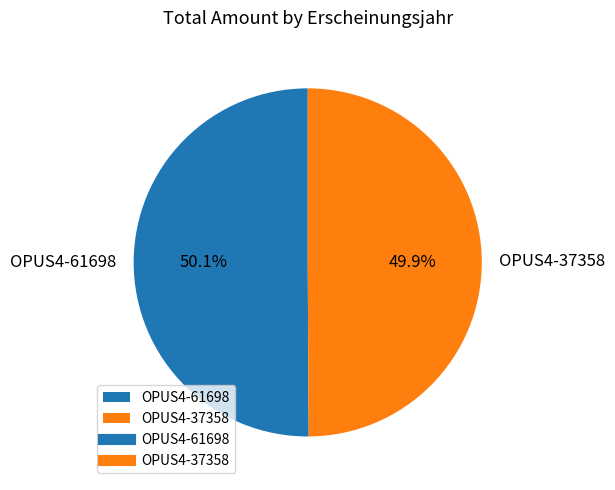

Count the number of slices in the pie.

2